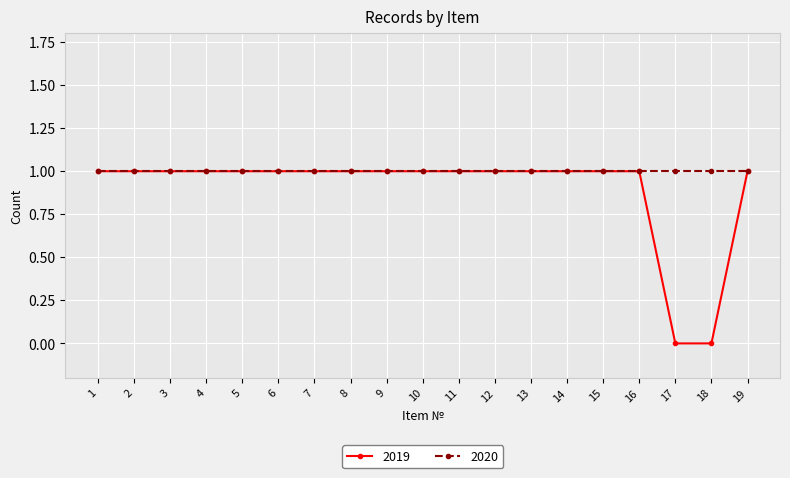

Which series has the largest range (max minus min)?

2019